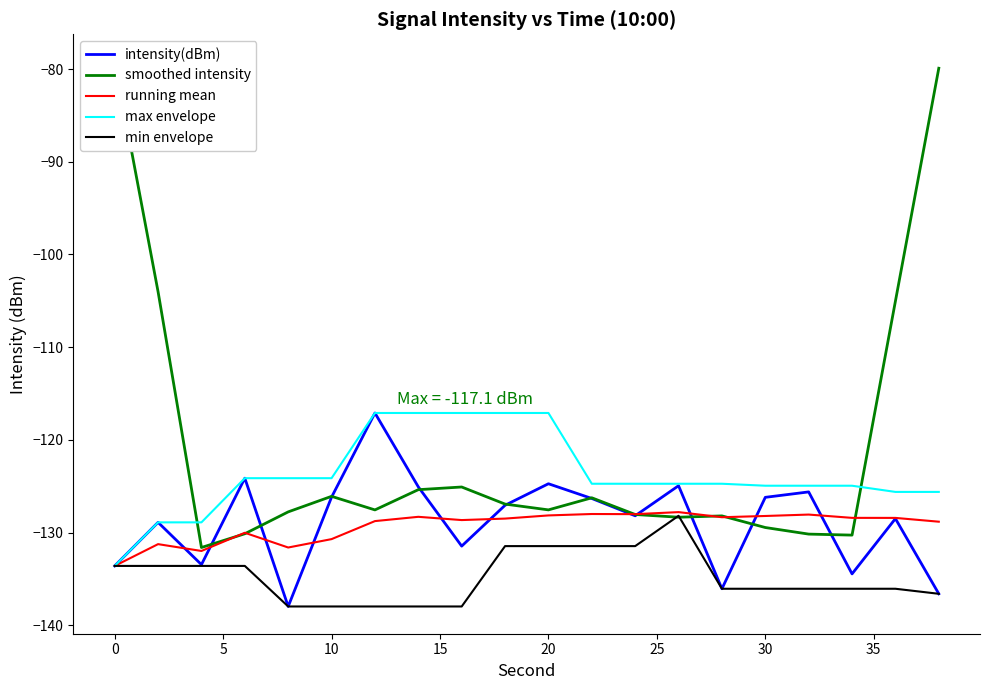

The intensity(dBm) series shows -133.6 at 0. True or false?

True